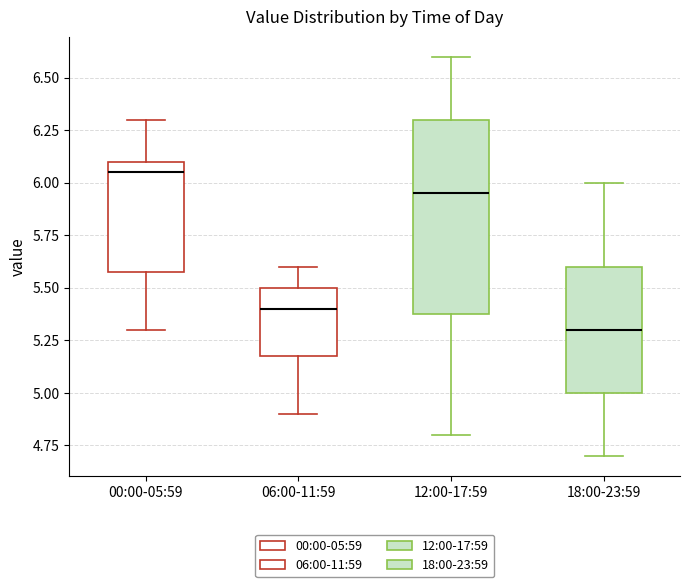

Reading left to right, transcribe this box plot: for each box, give where its median line is, the range the box spans, and where its two whiskers end, as read against the y-axis. The values are not printed on the chart, so give them approximately, as read against the axis.

00:00-05:59: median 6.05, box 5.60 to 6.10, whiskers 5.30 to 6.30
06:00-11:59: median 5.40, box 5.20 to 5.50, whiskers 4.90 to 5.60
12:00-17:59: median 5.95, box 5.40 to 6.30, whiskers 4.80 to 6.60
18:00-23:59: median 5.30, box 5.00 to 5.60, whiskers 4.70 to 6.00